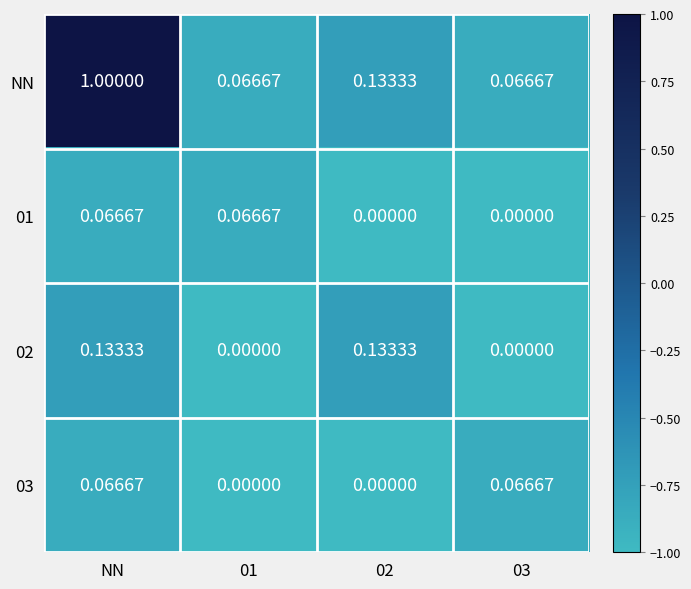

Which series has the widest spread of values?

NN